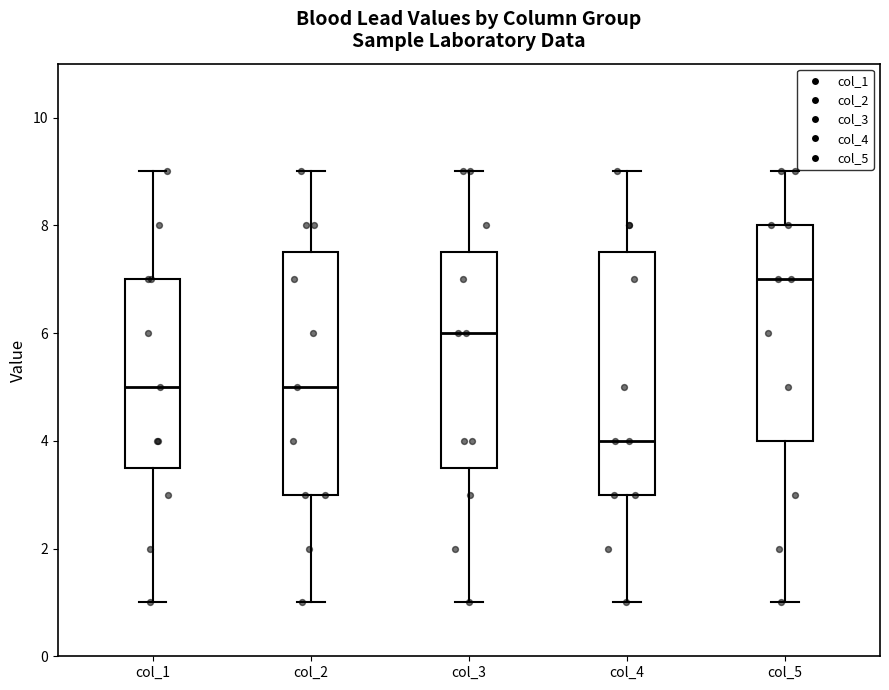

Reading left to right, transcribe this box plot: for each box, give where its median line is, the range the box spans, and where its two whiskers end, as read against the y-axis. The values are not printed on the chart, so give them approximately, as read against the axis.

col_1: median 5.0, box 3.6 to 7.0, whiskers 1.0 to 9.0
col_2: median 5.0, box 3.0 to 7.6, whiskers 1.0 to 9.0
col_3: median 6.0, box 3.6 to 7.6, whiskers 1.0 to 9.0
col_4: median 4.0, box 3.0 to 7.6, whiskers 1.0 to 9.0
col_5: median 7.0, box 4.0 to 8.0, whiskers 1.0 to 9.0